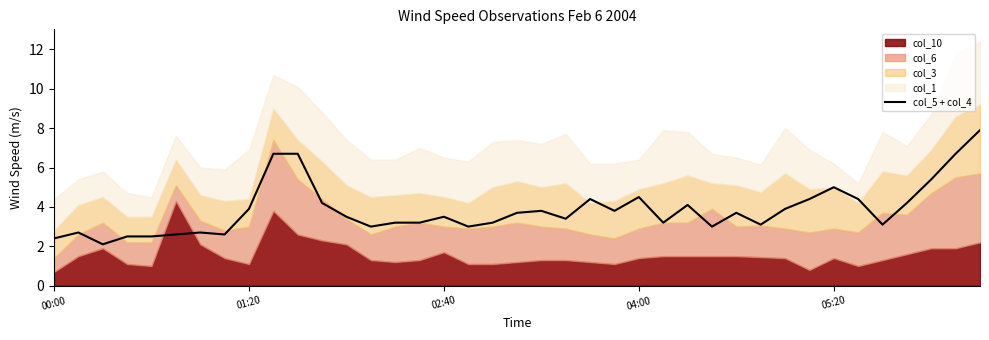

What is the approximate value at 29?

3.1